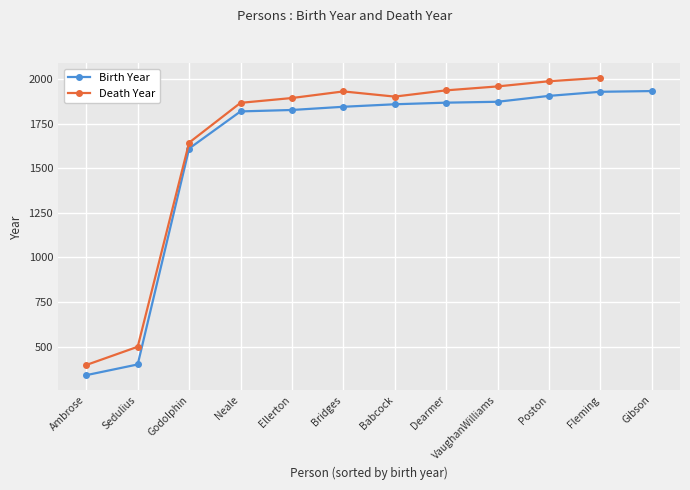

What are all the series names shown in the legend?

Birth Year, Death Year